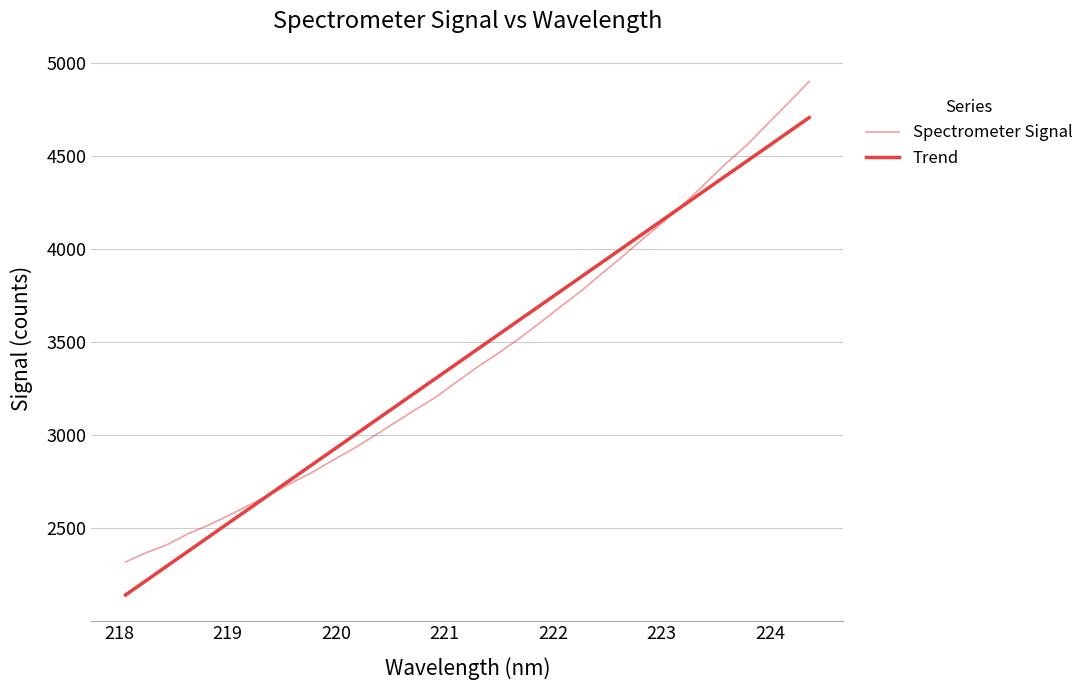

Is this an area chart (filled region under the line)?

No